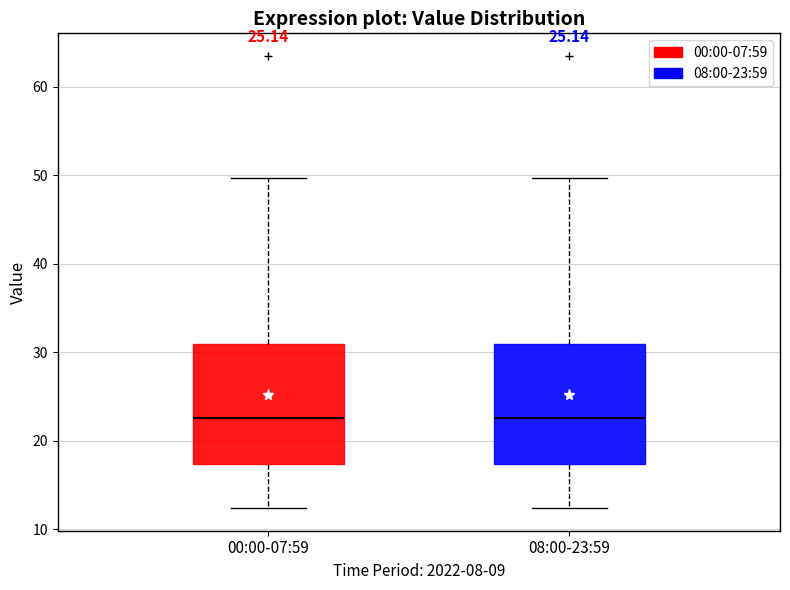

Reading left to right, transcribe this box plot: for each box, give where its median line is, the range the box spans, and where its two whiskers end, as read against the y-axis. The values are not printed on the chart, so give them approximately, as read against the axis.

00:00-07:59: median 23, box 17 to 31, whiskers 12 to 50
08:00-23:59: median 23, box 17 to 31, whiskers 12 to 50